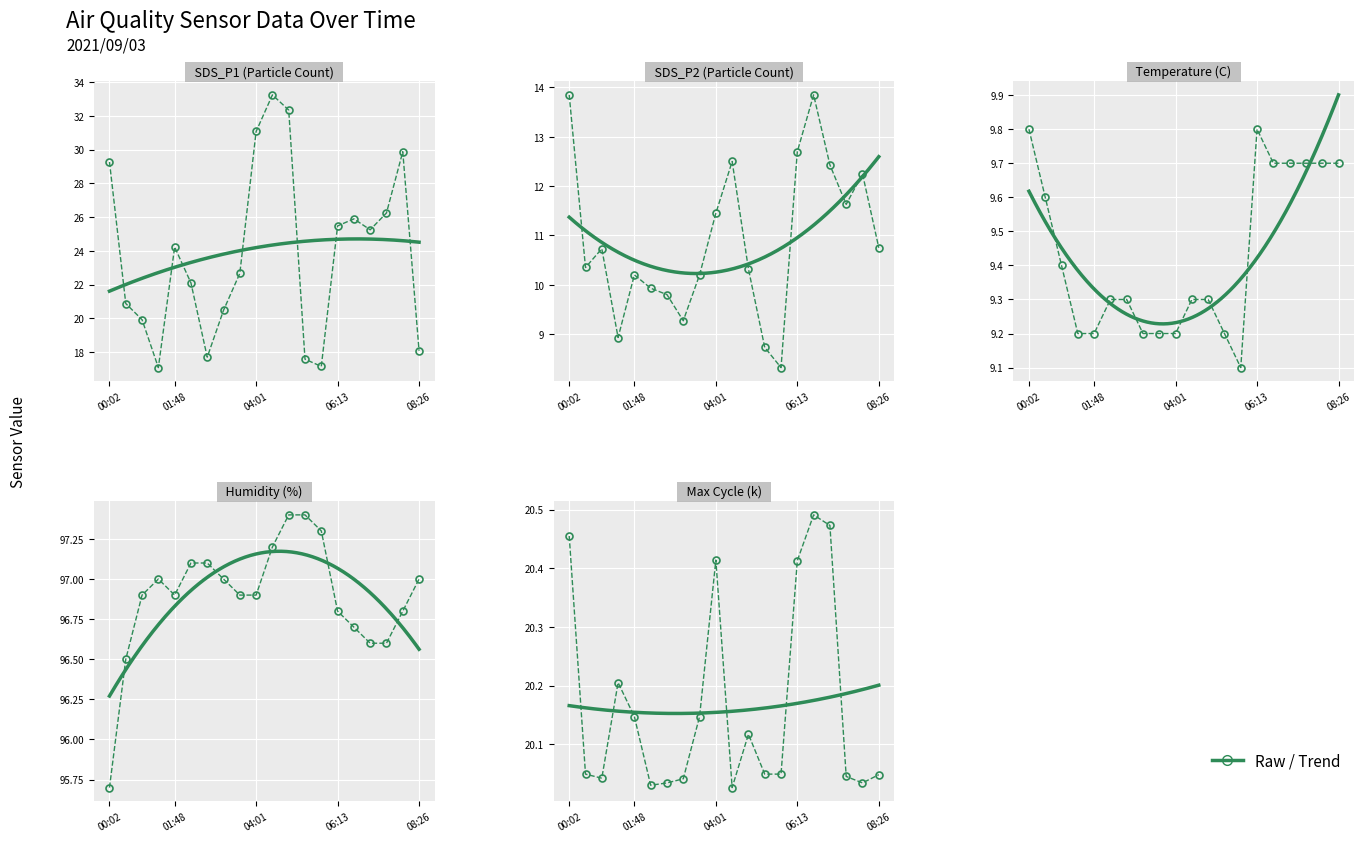

What is the difference between the Temp values at 07:33 and 00:28?

0.1